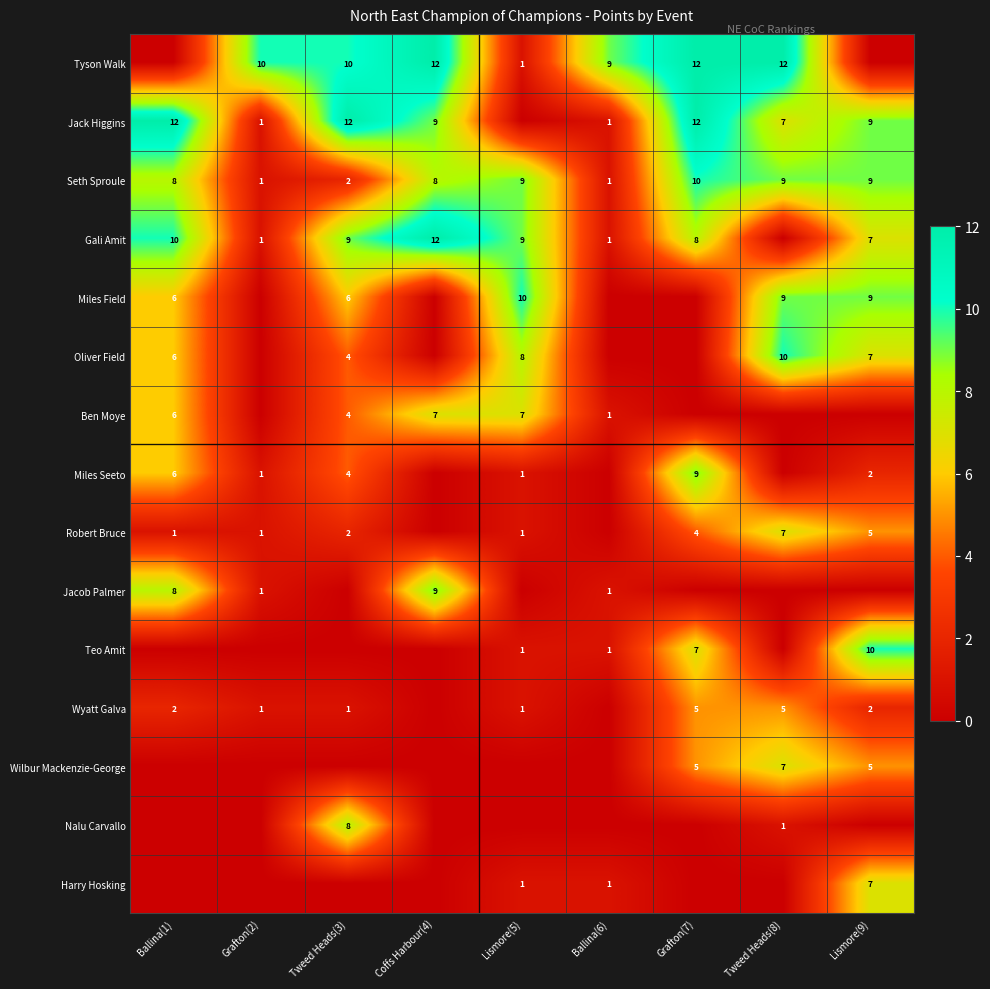

True or false: Jack Higgins has a value of 9 at Lismore(9).

True